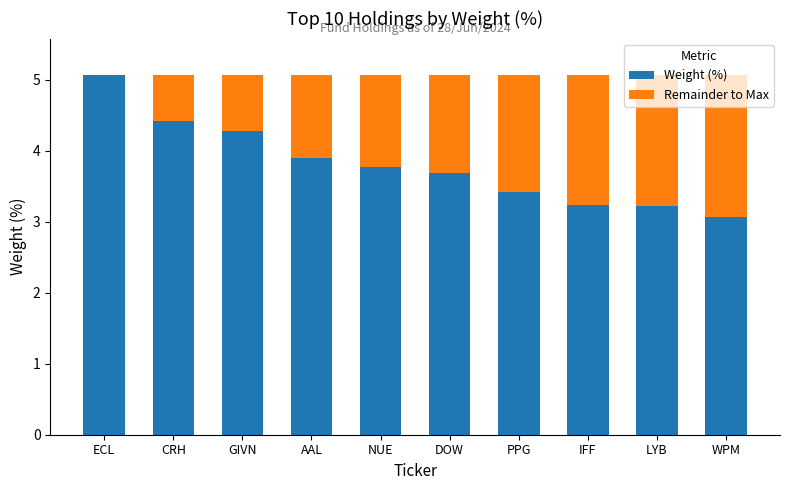

What is the sum of all Weight (%) values?

38.1